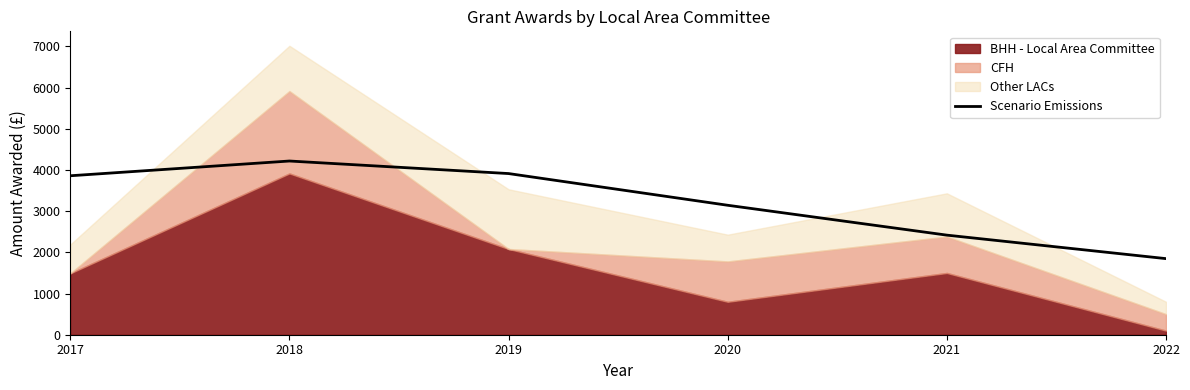

What is the maximum value shown in the chart?

4218.5